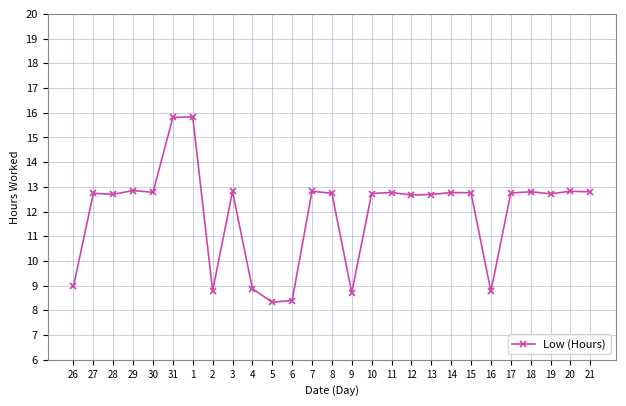

How many lines are shown in the chart?

1